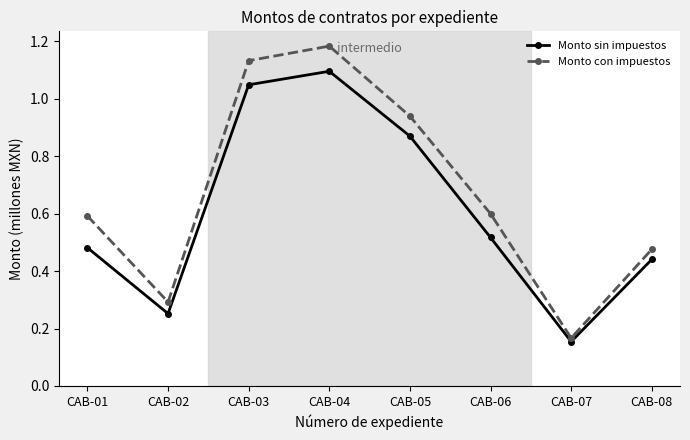

Which category has the highest value in the Monto sin impuestos series?

CAB-04